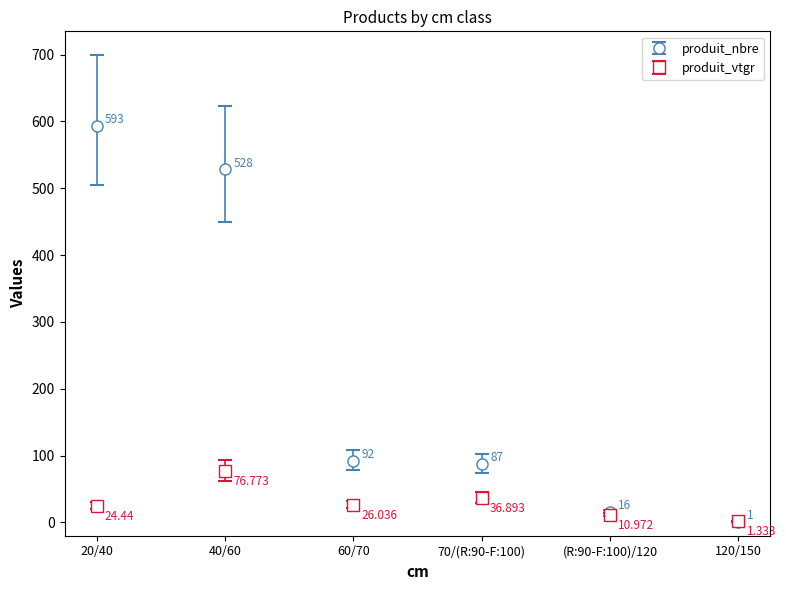

Where does the produit_nbre series first go above 92?

20/40